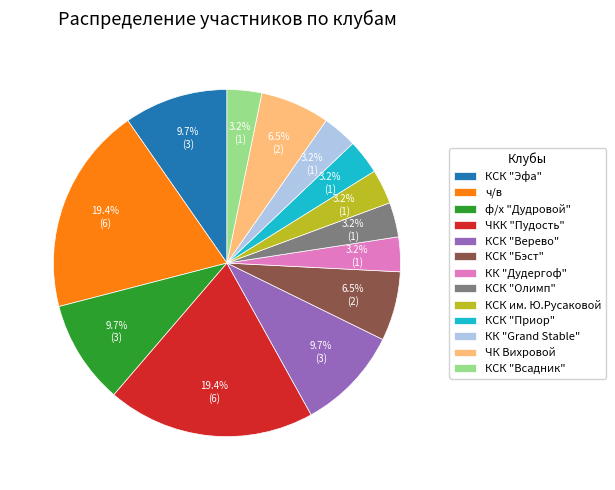

To the nearest percent, what percentage of the pie is КСК "Олимп"?

3%